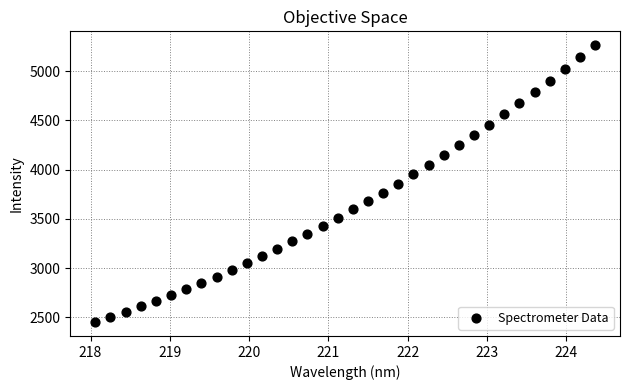

What is the range of X values (max minus min)?

6.3